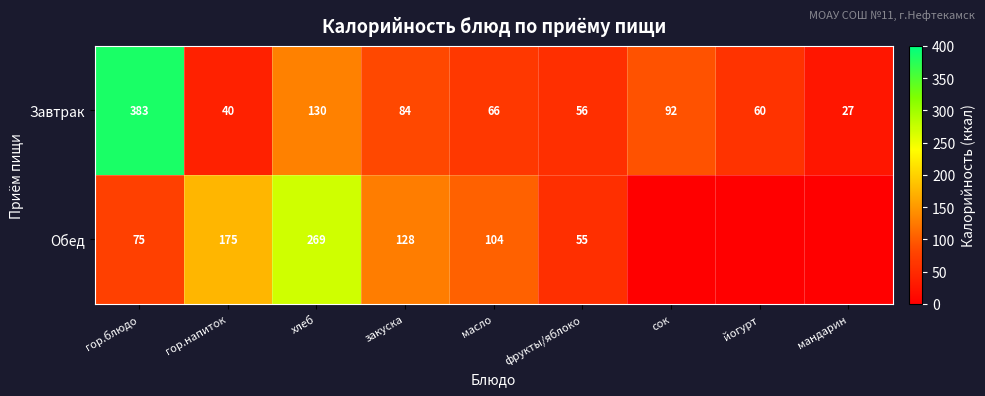

The Обед series shows 49 at закуска. True or false?

False